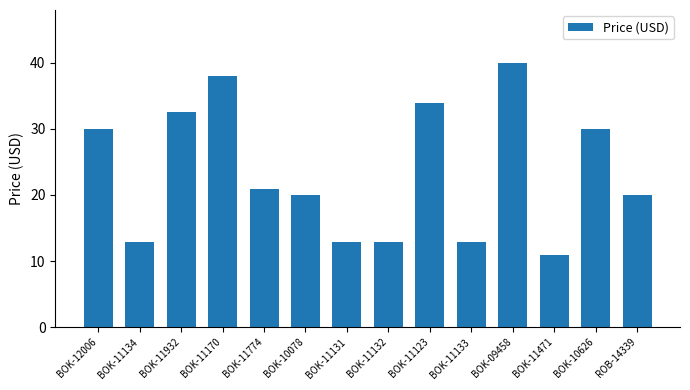

What is the ratio of the value at BOK-11123 to the value at BOK-11471?

3.1